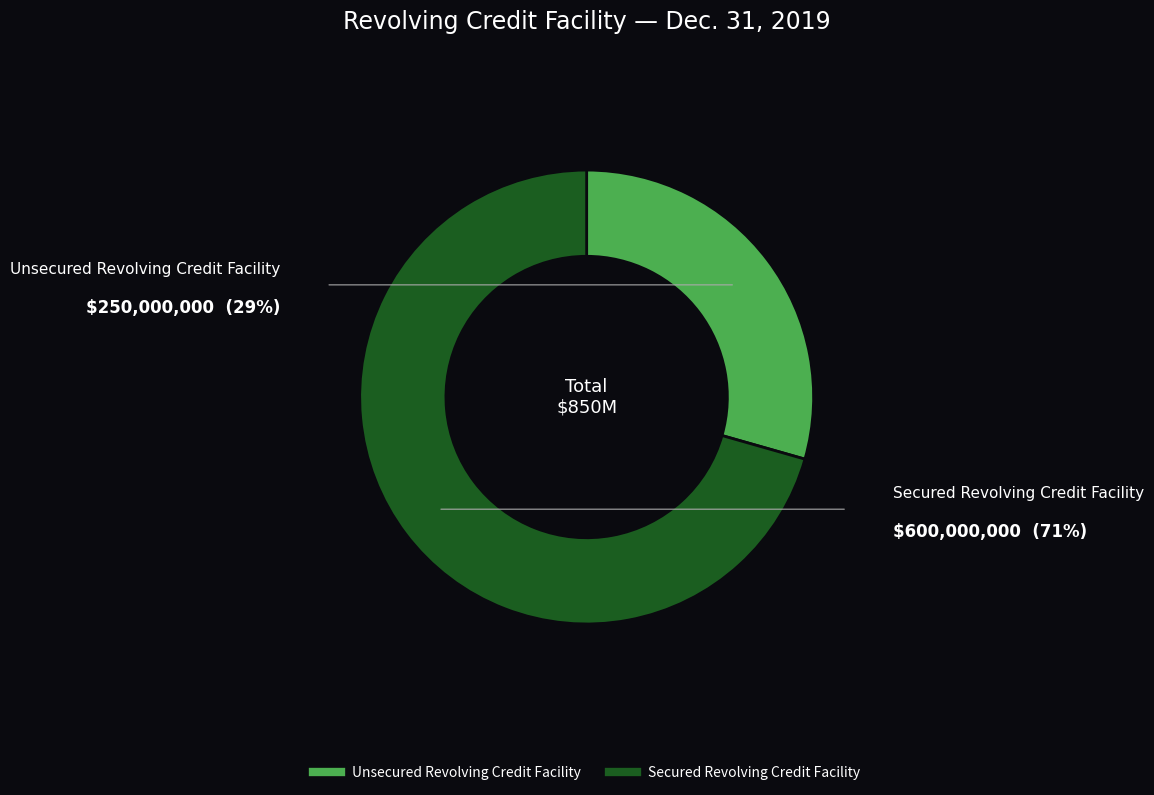

Which slice represents more than half of the pie?

Secured Revolving Credit Facility